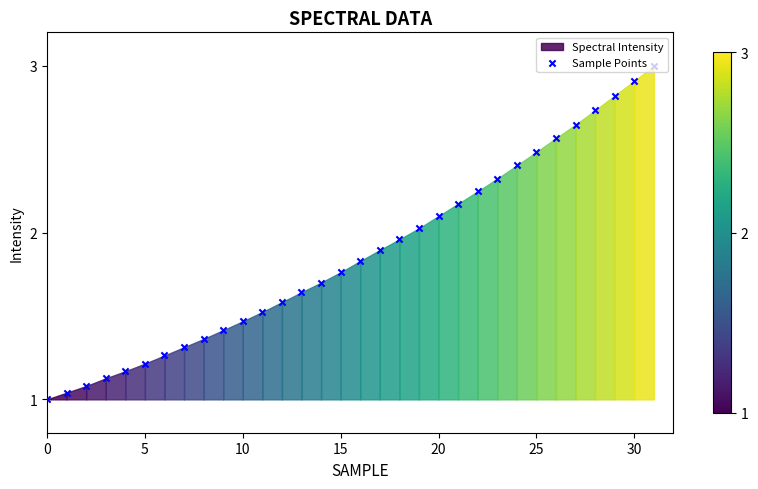

What is the ratio of the value at 9 to the value at 23?

0.6